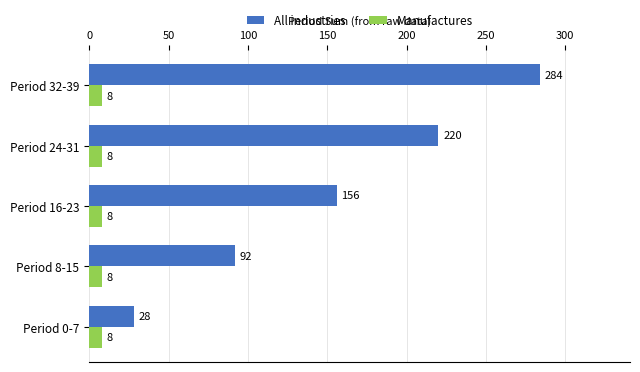

What is the minimum value for Manufactures?

8